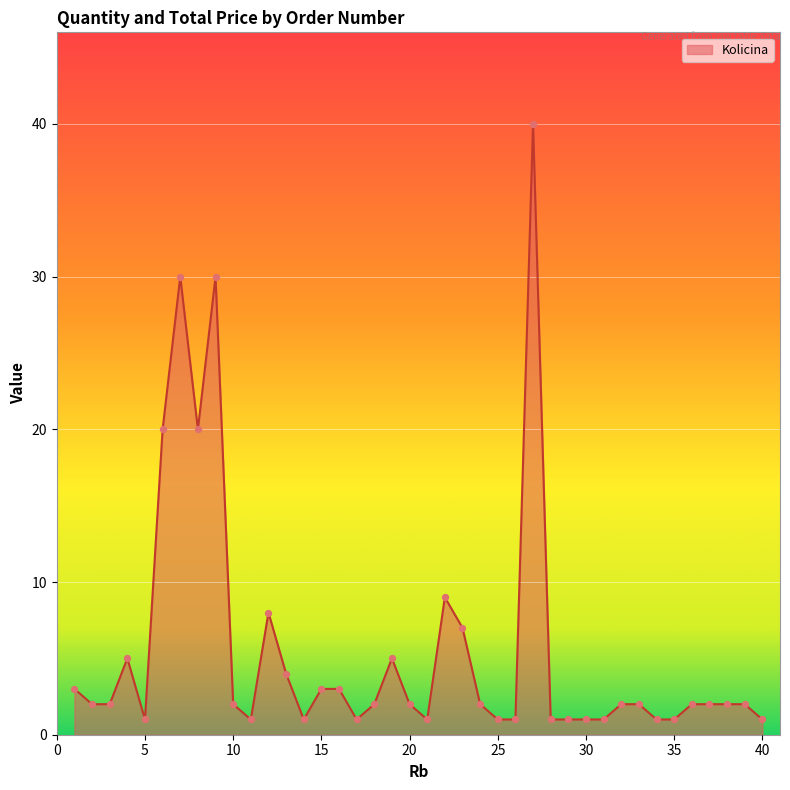

What is the greatest value displayed?

40